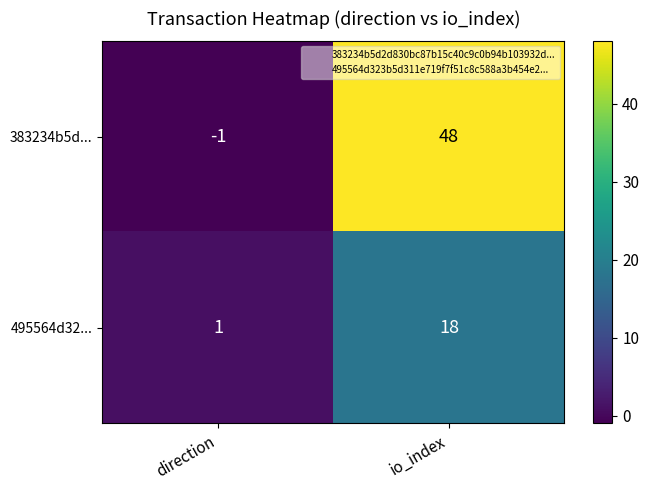

How many categories are shown in the chart?

2